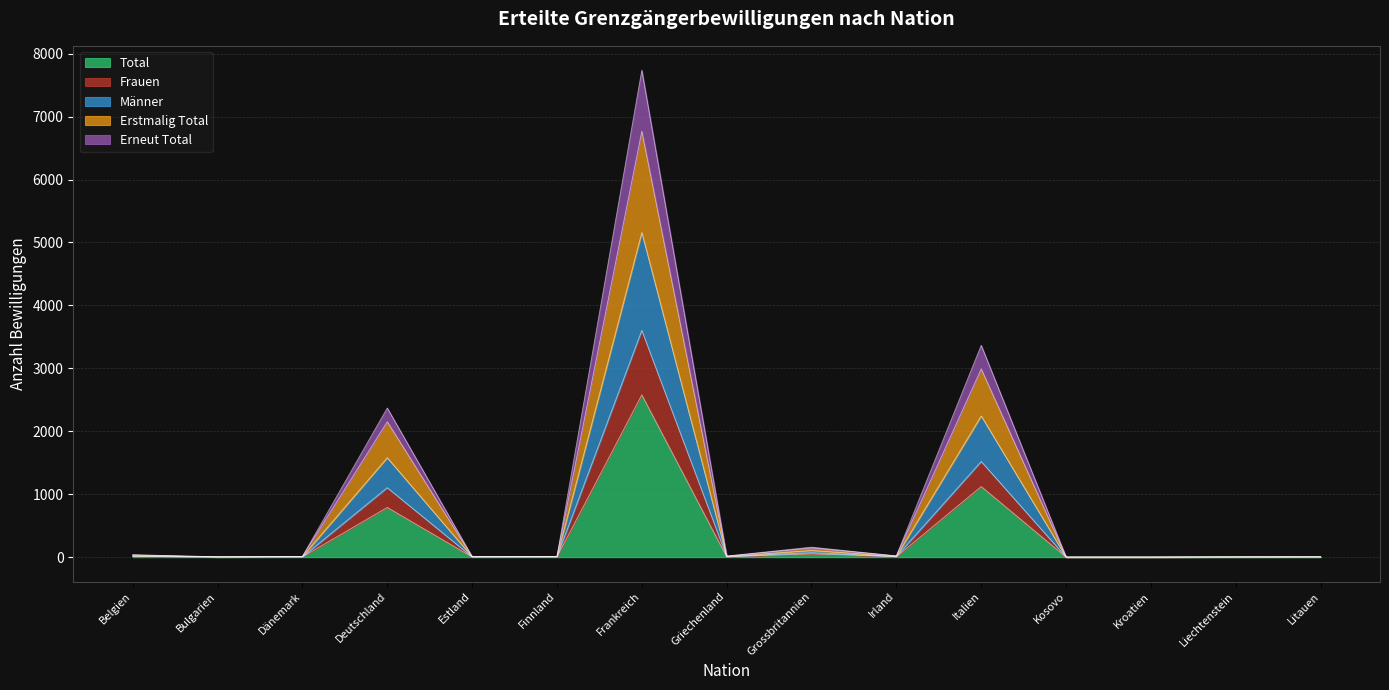

True or false: Frauen and Erstmalig Total intersect in this chart.

False